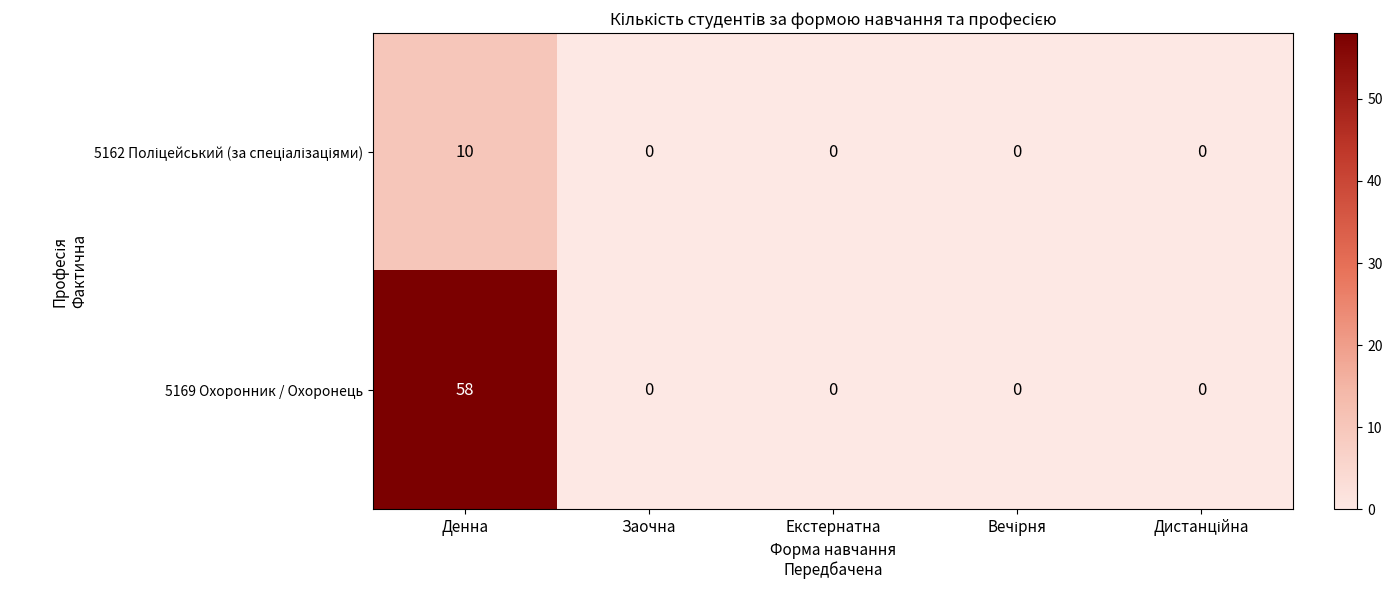

True or false: 5169 Охоронник / Охоронець has a value of 0 at Екстернатна.

True